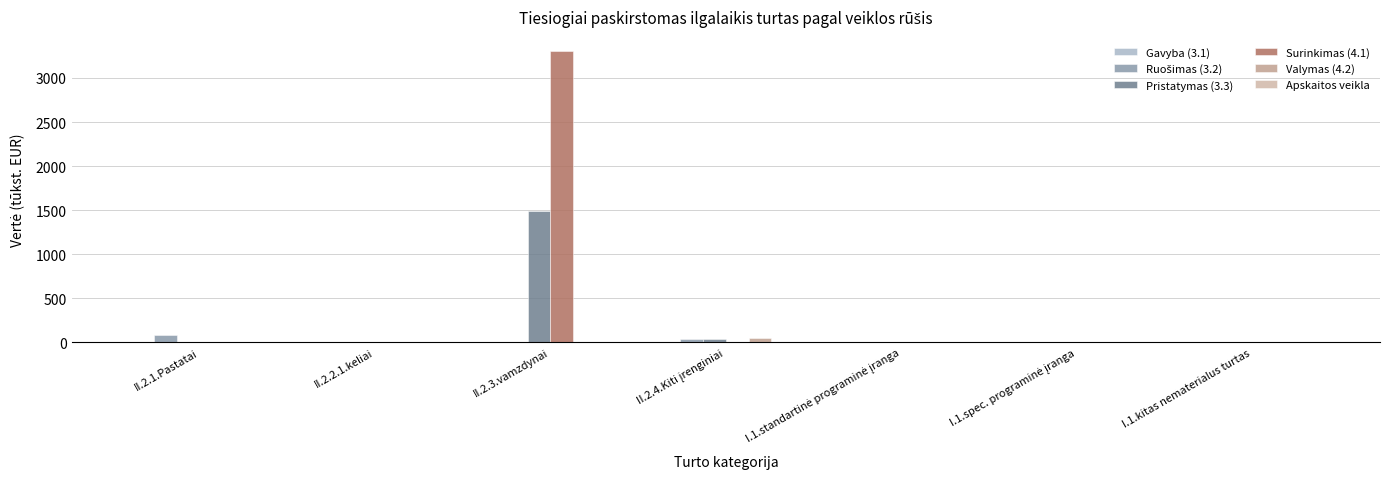

What is the maximum value shown in the chart?

3303.2